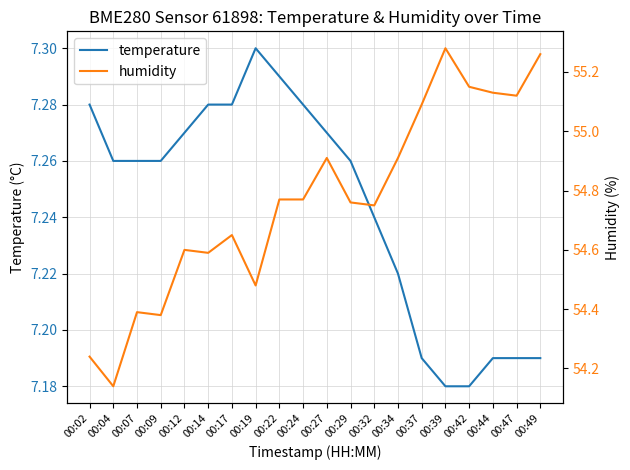

At which category does the chart reach its peak across all series?

00:39